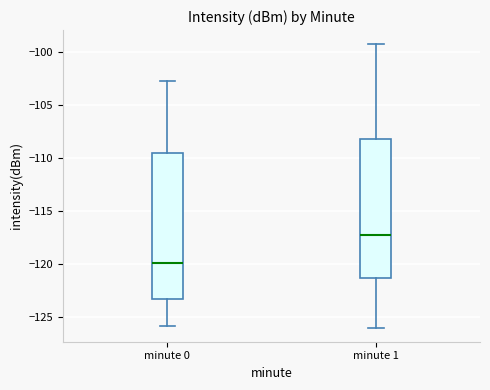

Comparing the boxes themselves (not the whiskers), which one is the tallest?

minute 0